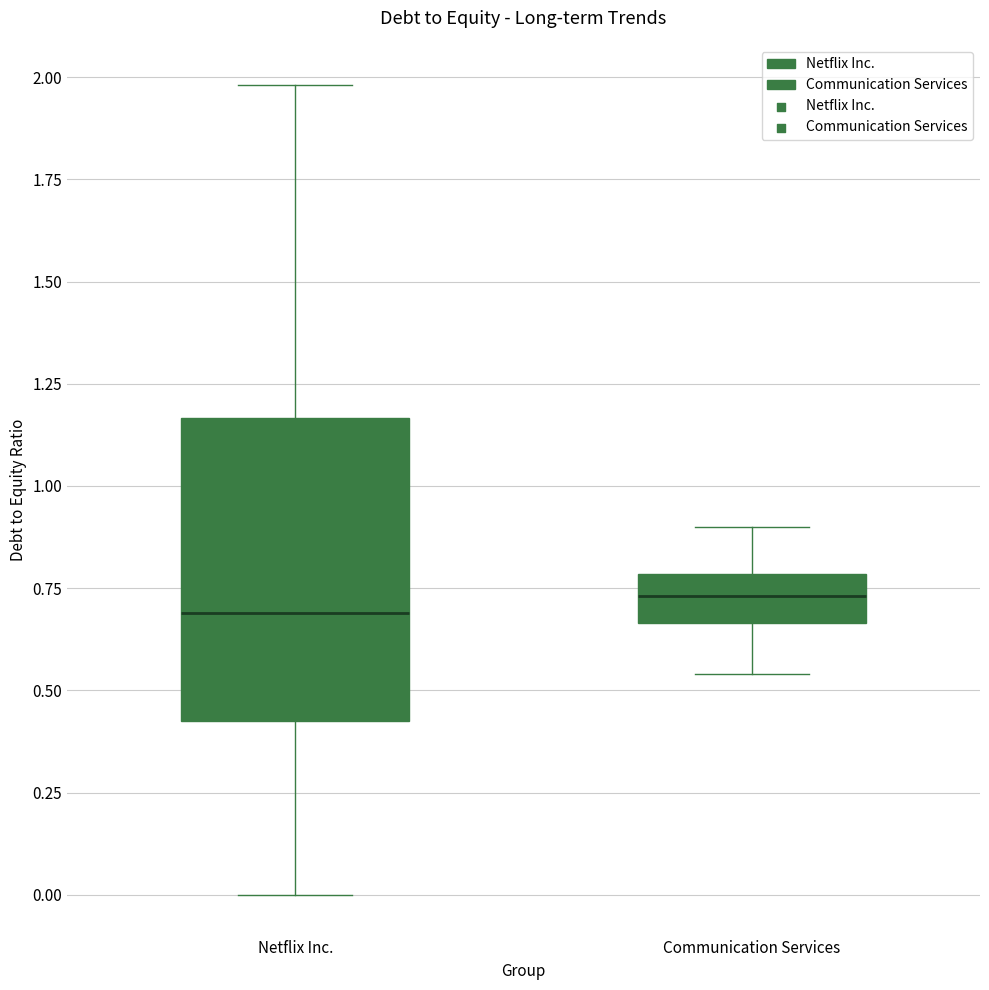

Where does the median line of the box for Communication Services sit on the y-axis? The values are not printed on the chart, so give them approximately, as read against the axis.

0.75